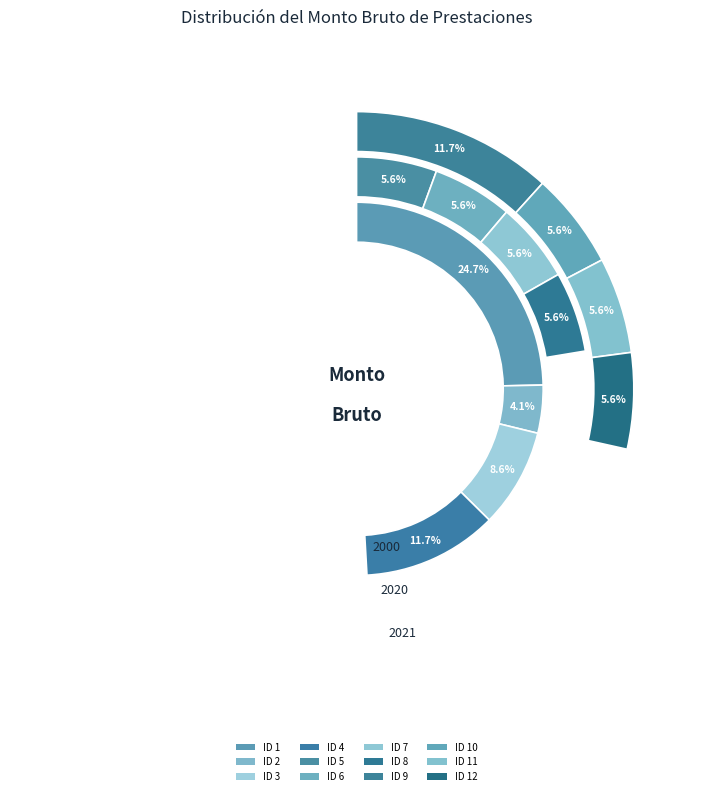

Does ID 1 represent more than half of the total?

No